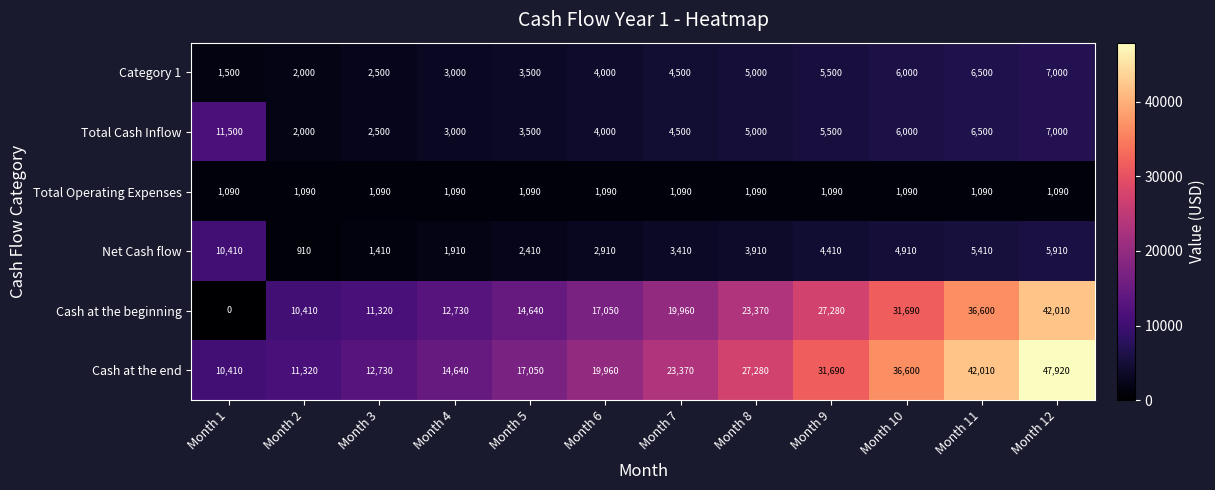

Rank the categories by Net Cash flow value from highest to lowest.

Month 1, Month 12, Month 11, Month 10, Month 9, Month 8, Month 7, Month 6, Month 5, Month 4, Month 3, Month 2